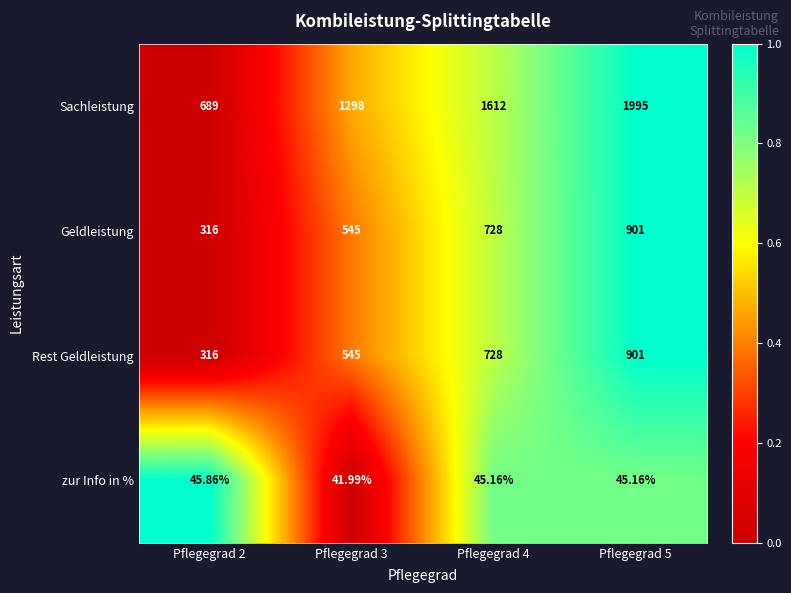

What is the total value across all series at Pflegegrad 3?

2430.0